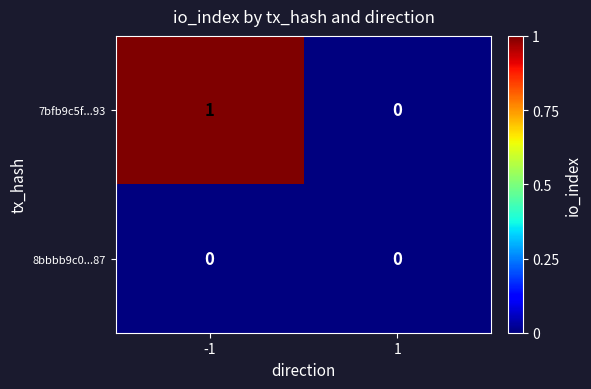

What is the total value across all series at -1?

1